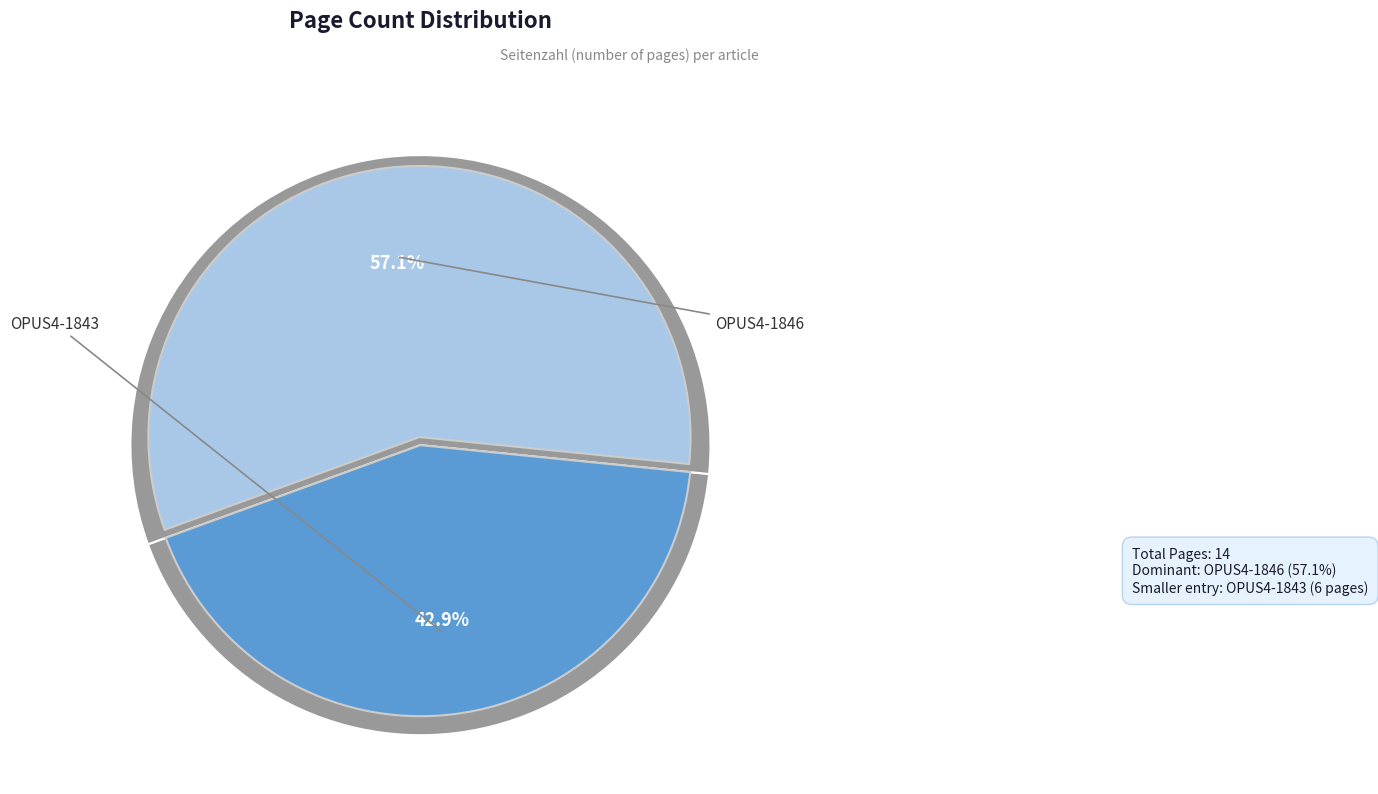

How many slices are in this pie chart?

2